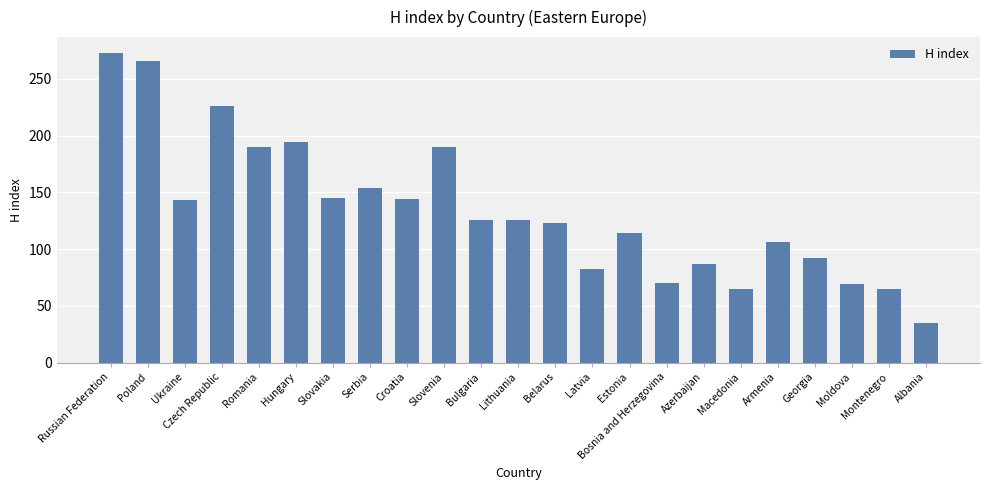

What is the change in value from Georgia to Moldova?

-23